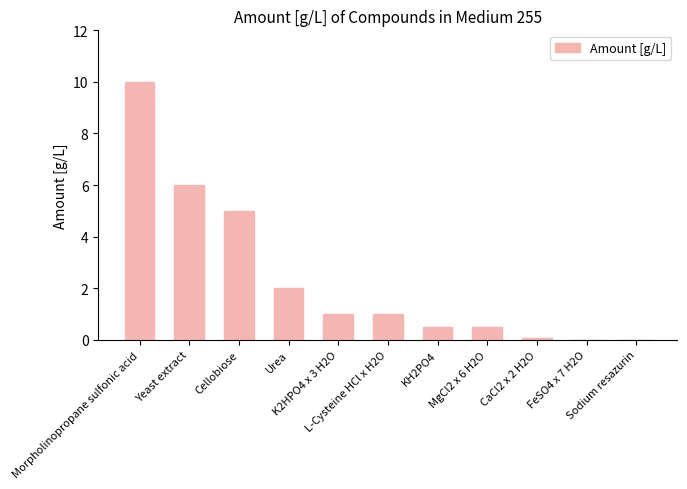

At which category does the chart reach its peak across all series?

Morpholinopropane sulfonic acid